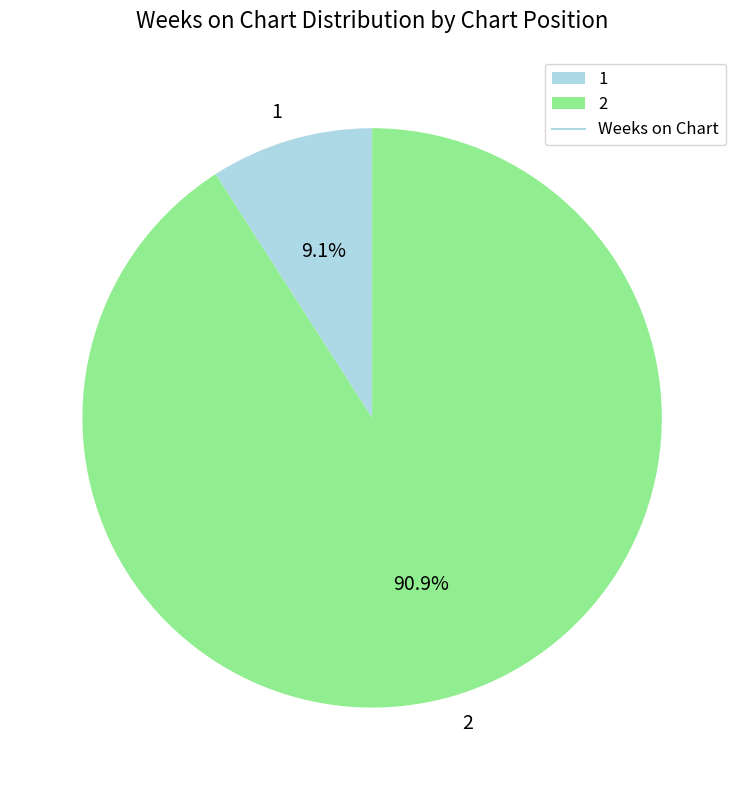

Which category has the biggest portion of the pie?

2